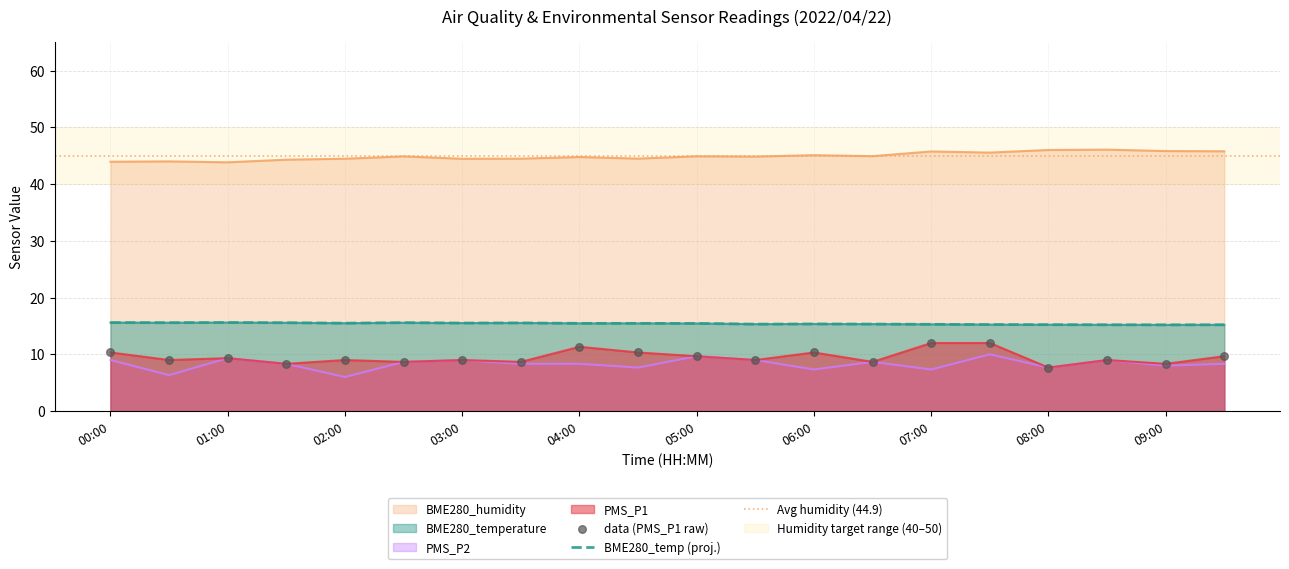

At how many categories does at least one series exceed 27?

20